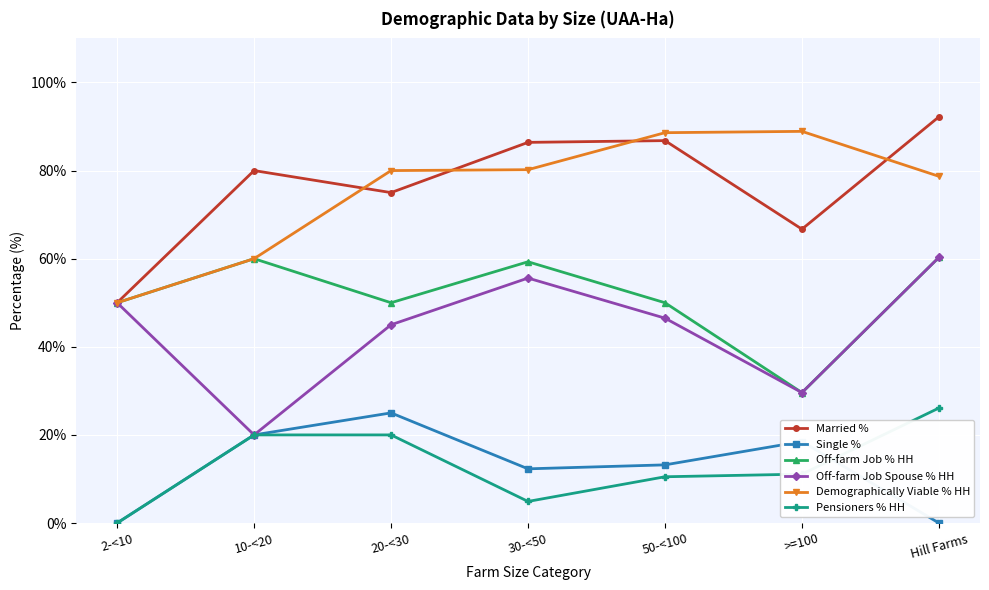

How many series are shown in this chart?

6